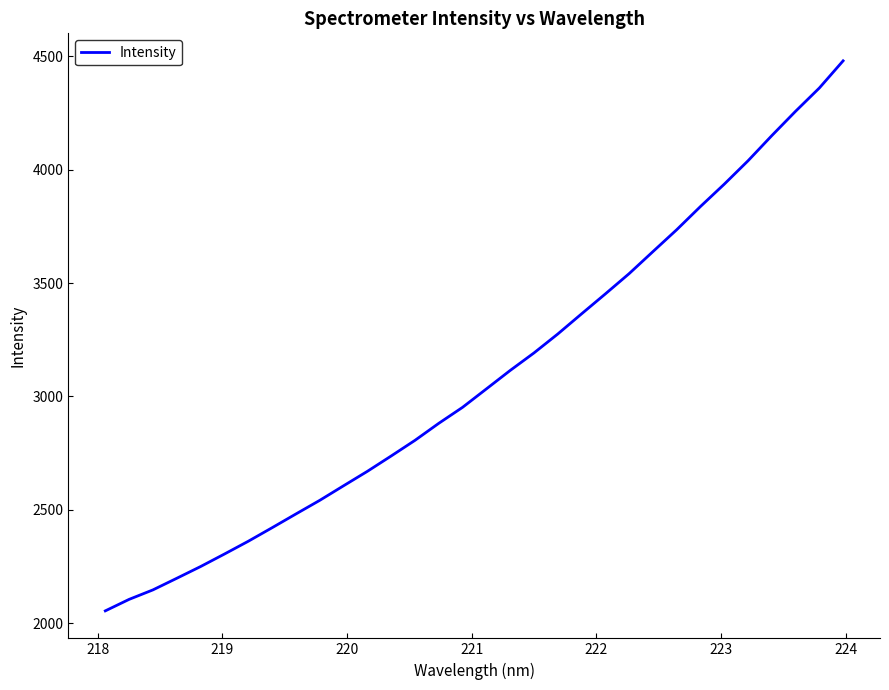

What is the smallest value displayed?

2054.0